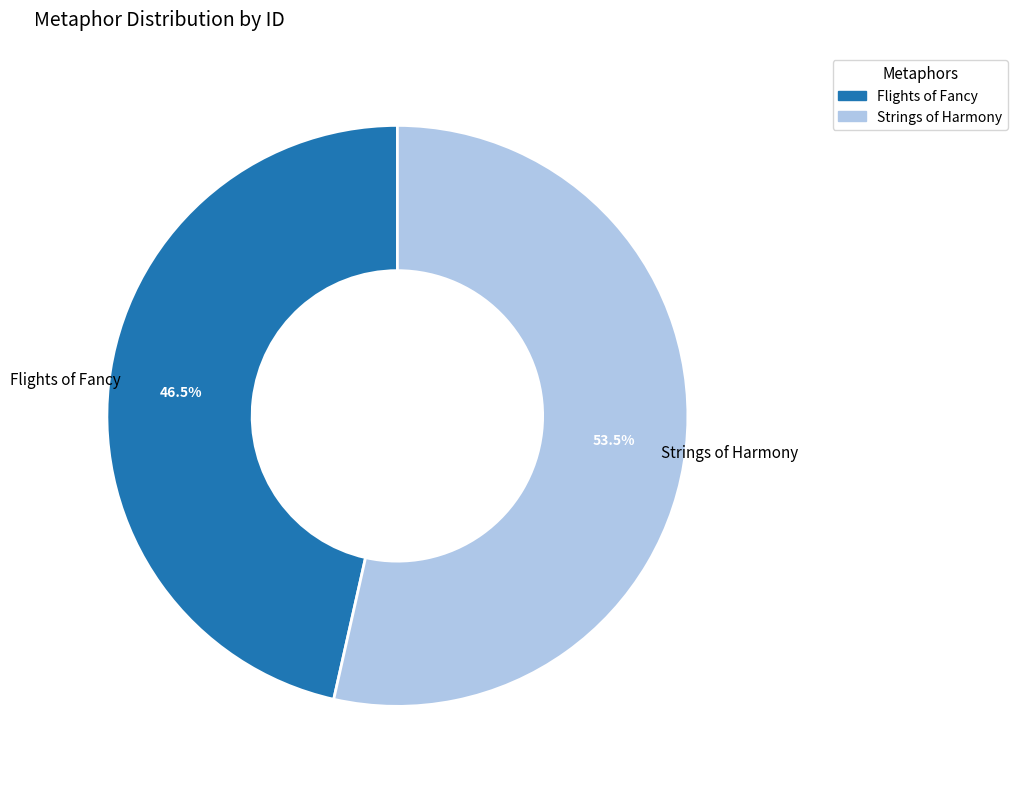

Which slice is the smallest?

Flights of Fancy